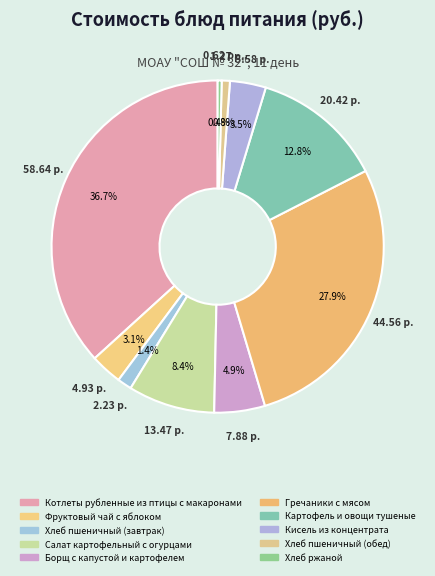

Is the sum of Борщ с капустой и картофелем and Фруктовый чай с яблоком greater than half?

No